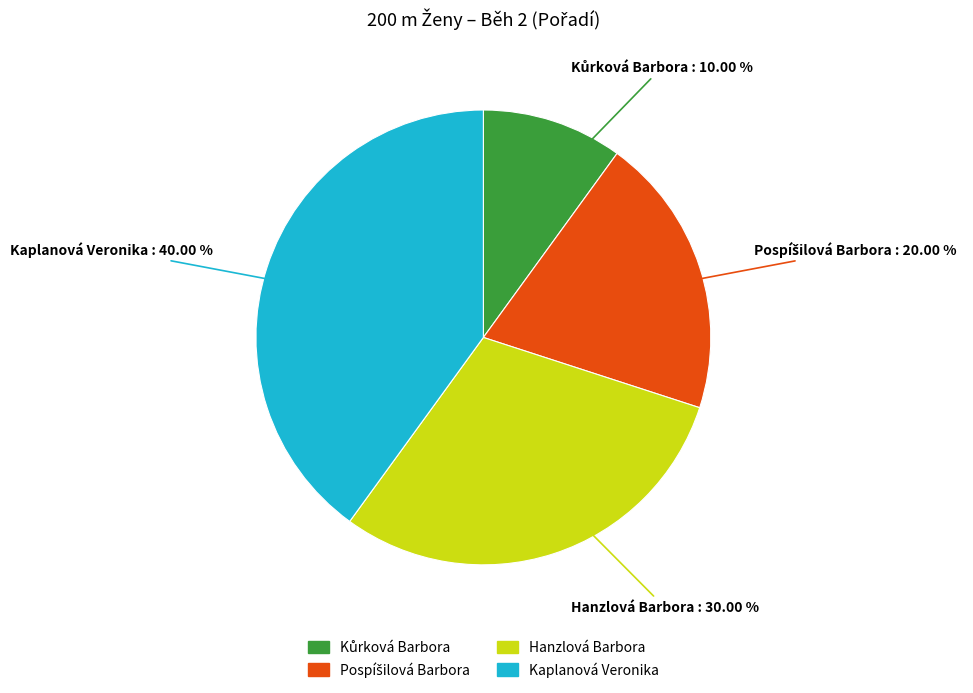

Which category has the biggest portion of the pie?

Kaplanová Veronika